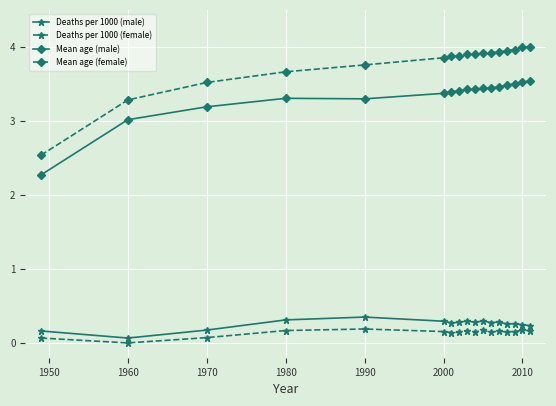

What is the difference between the second highest and minimum values in the Mean age (female) series?

1.5